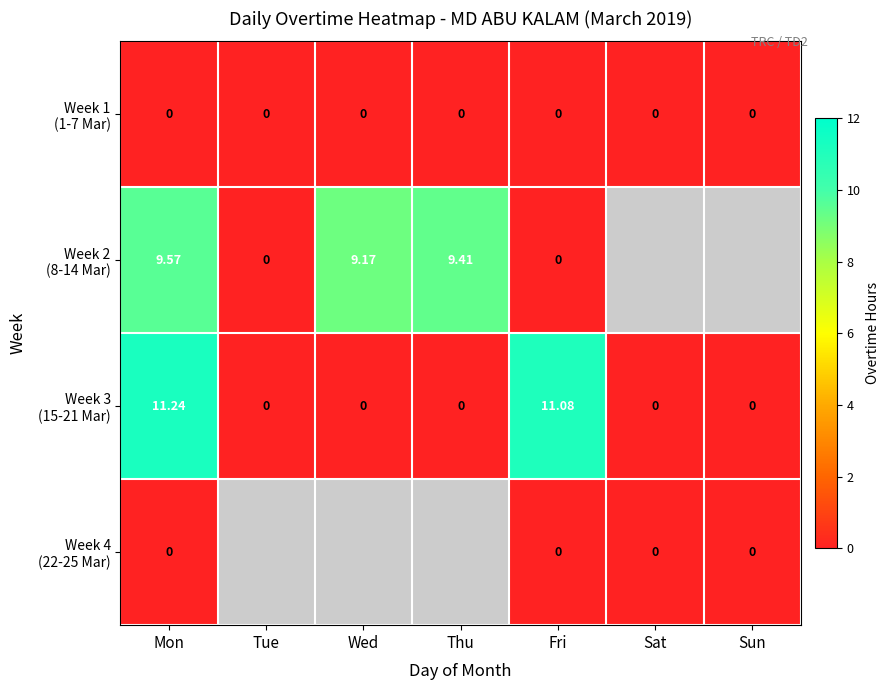

What is the sum of all Week 3 (15-21 Mar) values?

22.3